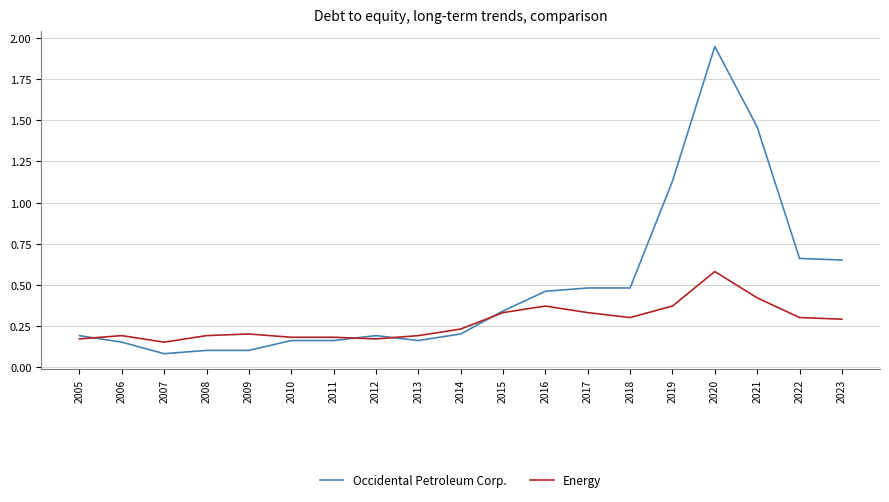

Which series has the largest total across all categories?

Occidental Petroleum Corp.